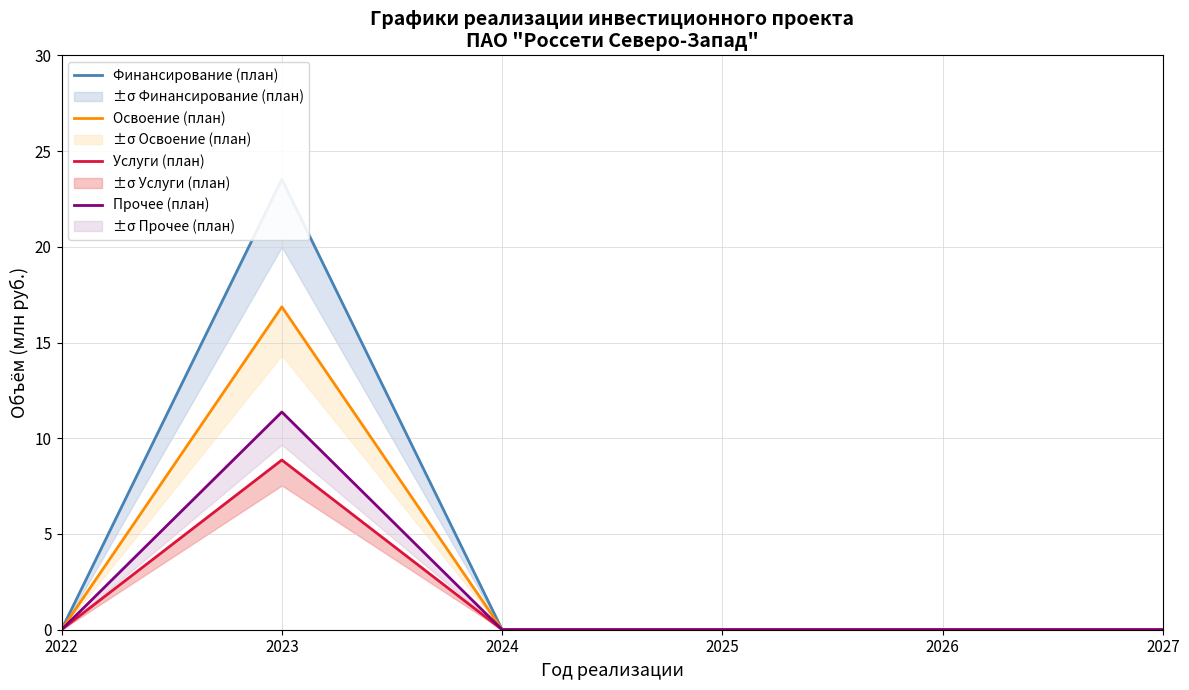

Is it true that Финансирование (план) equals 12.2 at 2026?

False